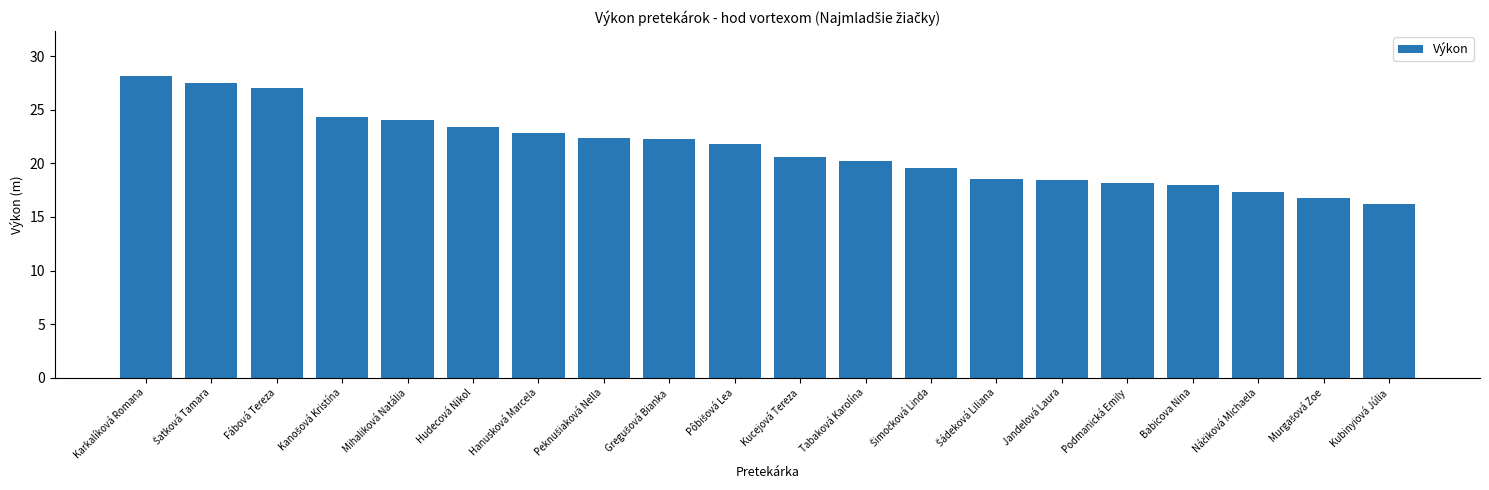

Which label corresponds to the smallest value in the chart?

Kubinyiová Júlia